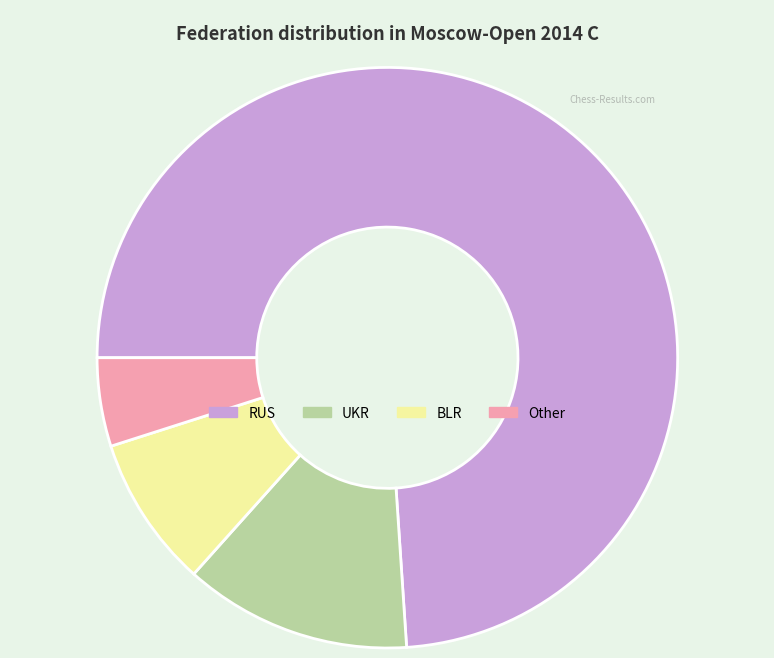

Which has a higher value, BLR or Other?

BLR